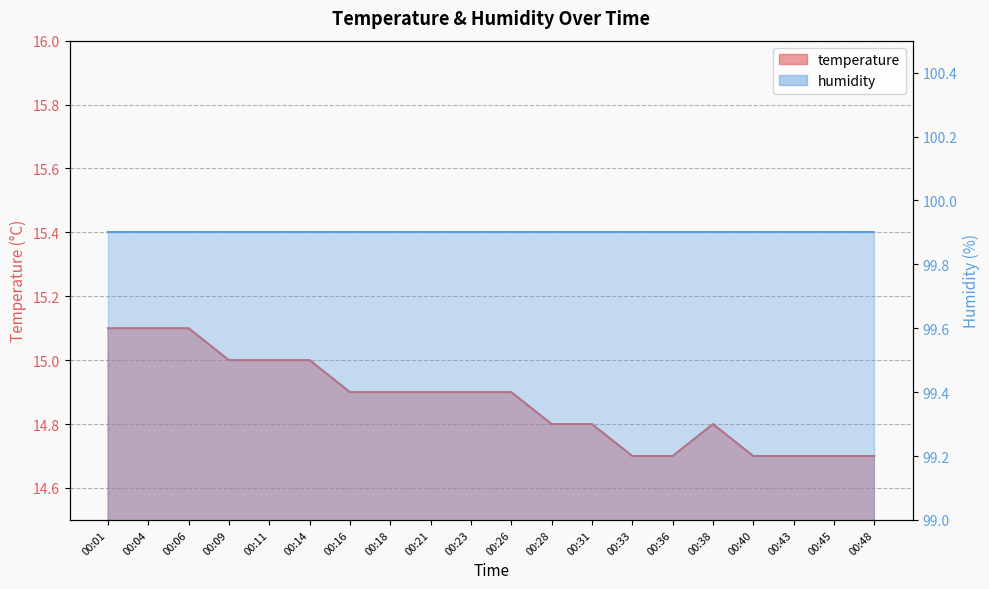

Which category has the lowest value across all series?

00:33